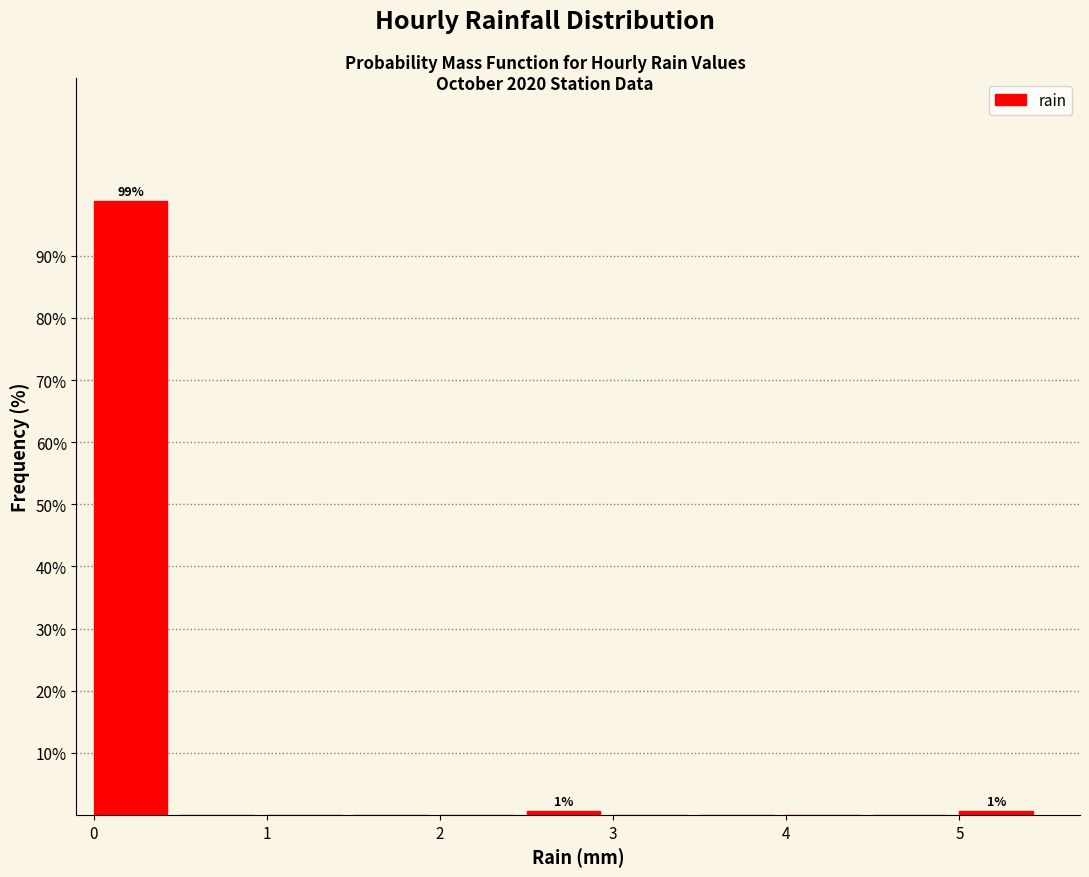

Which range on the x-axis has the tallest bar?

0.0 to 0.5